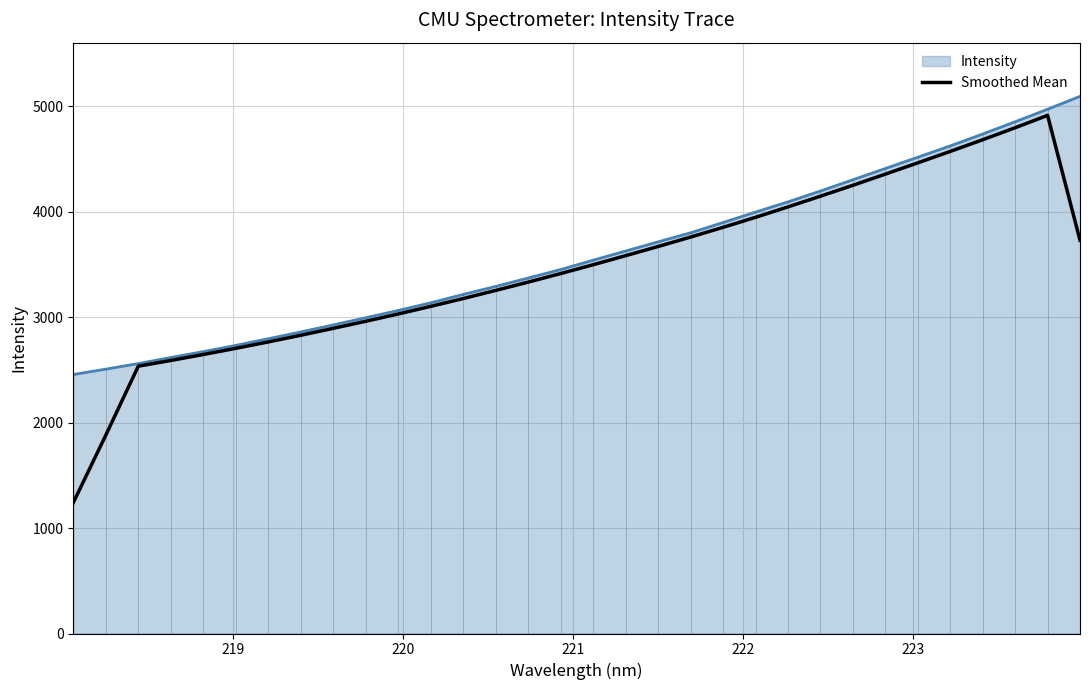

Does the chart display data point markers on the line(s)?

No